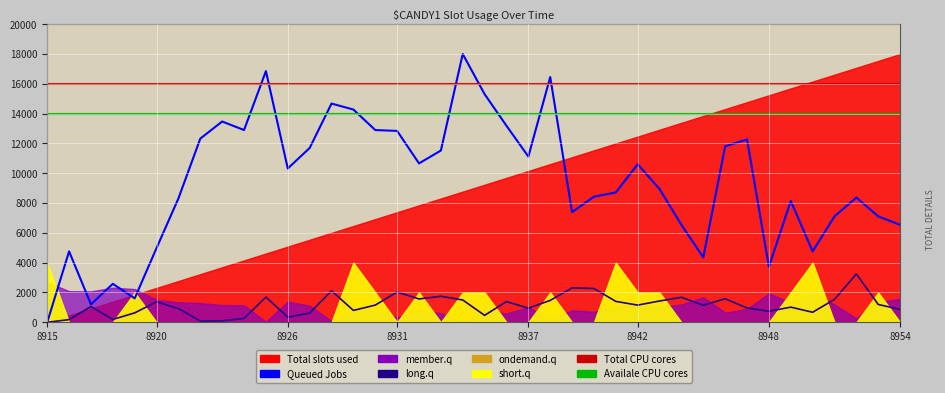

The long.q series shows 746.9 at 17. True or false?

False